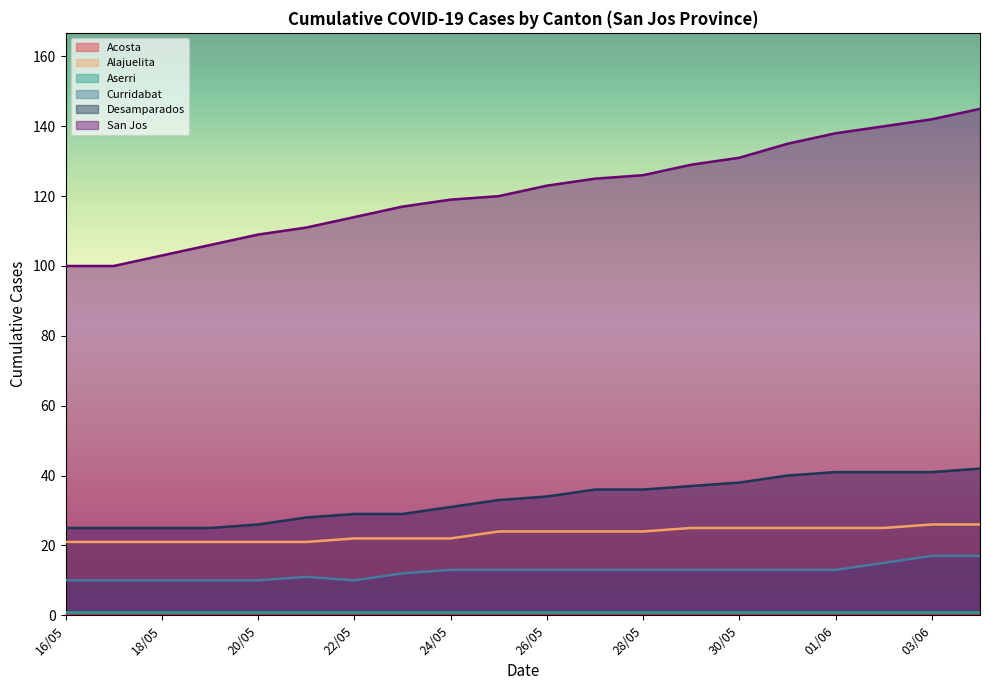

What is the label of the 13th point from the left?

28/05